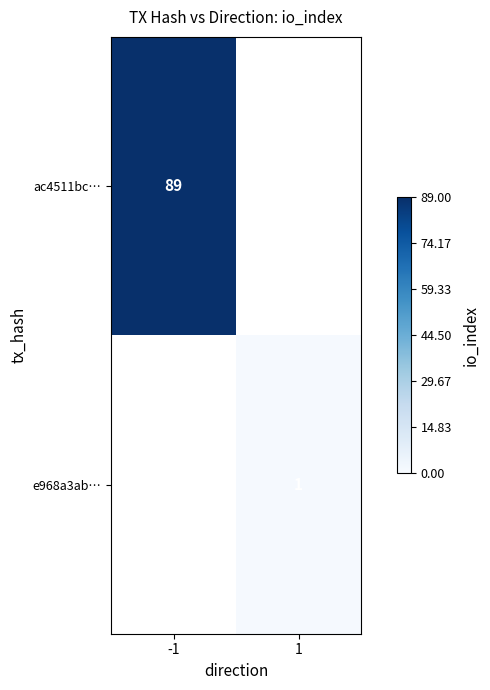

Is it true that ac4511bc… equals 89 at -1?

True